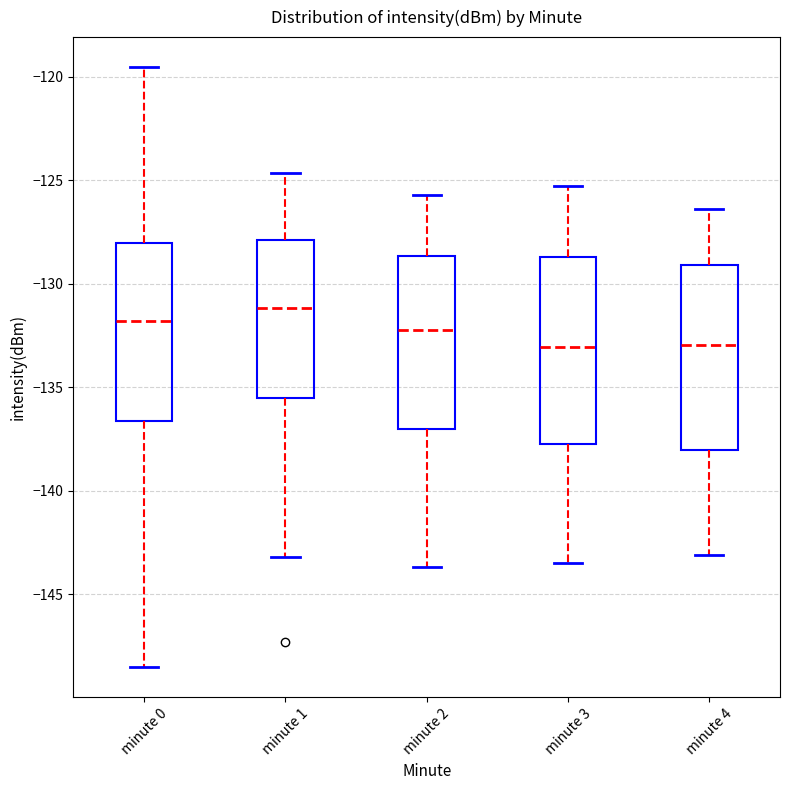

Where does the median line of the box for minute 0 sit on the y-axis? The values are not printed on the chart, so give them approximately, as read against the axis.

-132.0